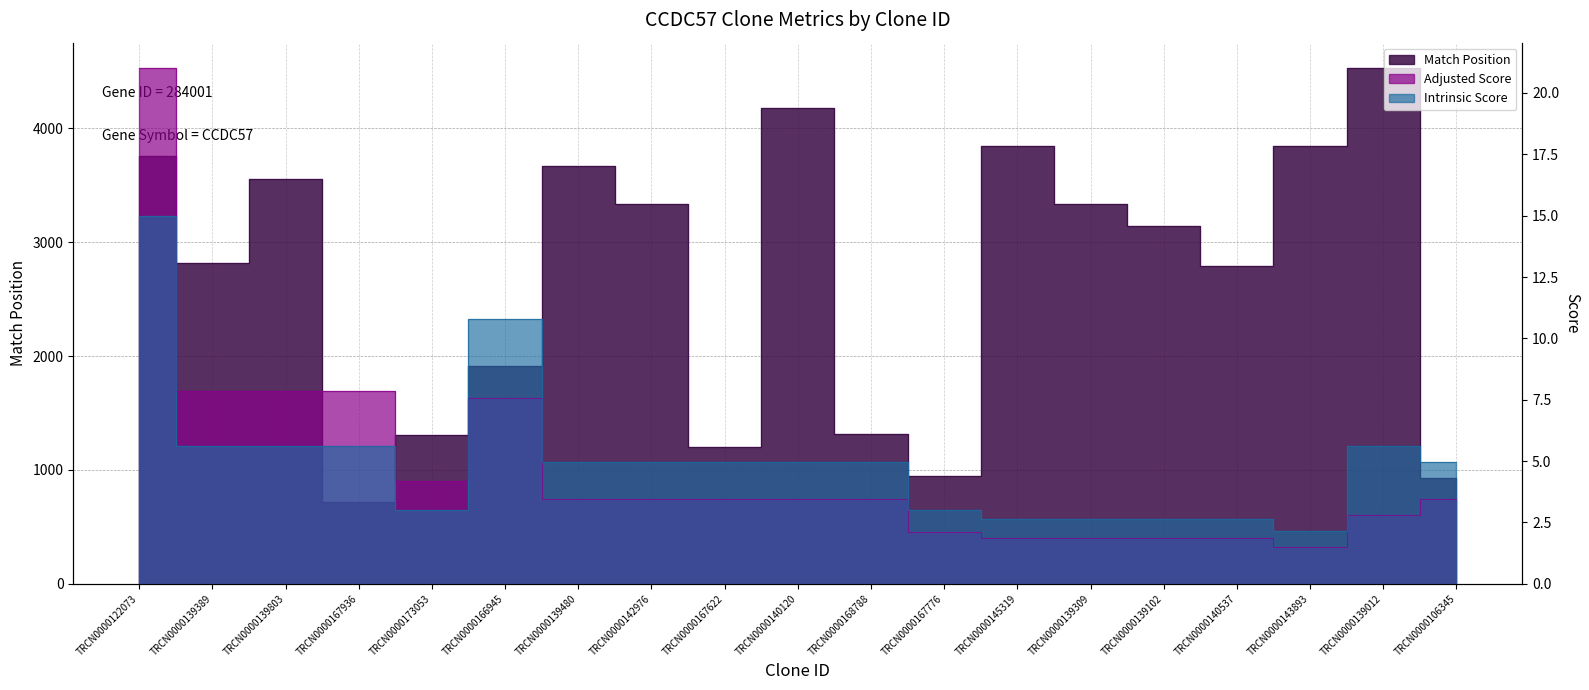

How many series are shown in this chart?

3